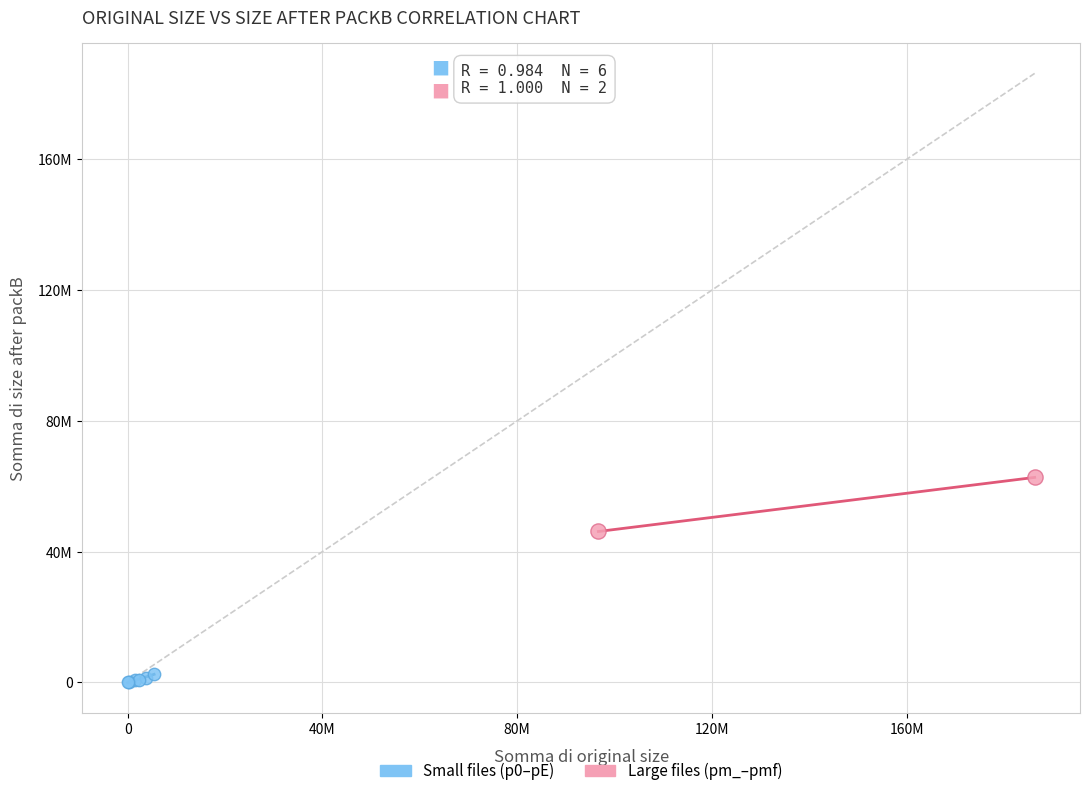

Which series reaches the maximum Y coordinate?

Large files (pm_–pmf)